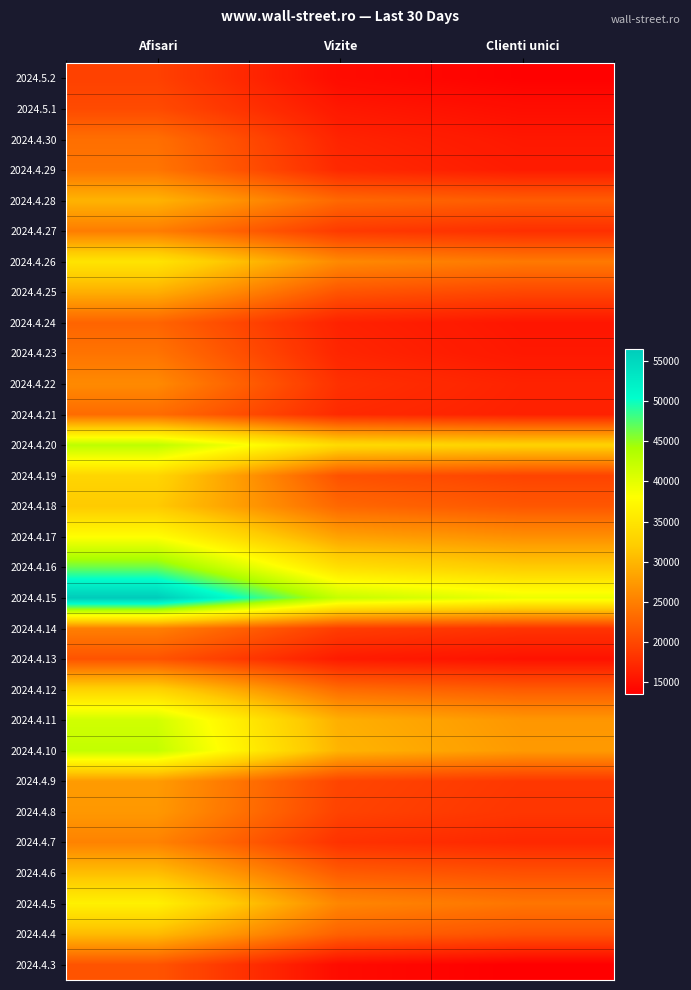

What is the smallest value displayed?

13504